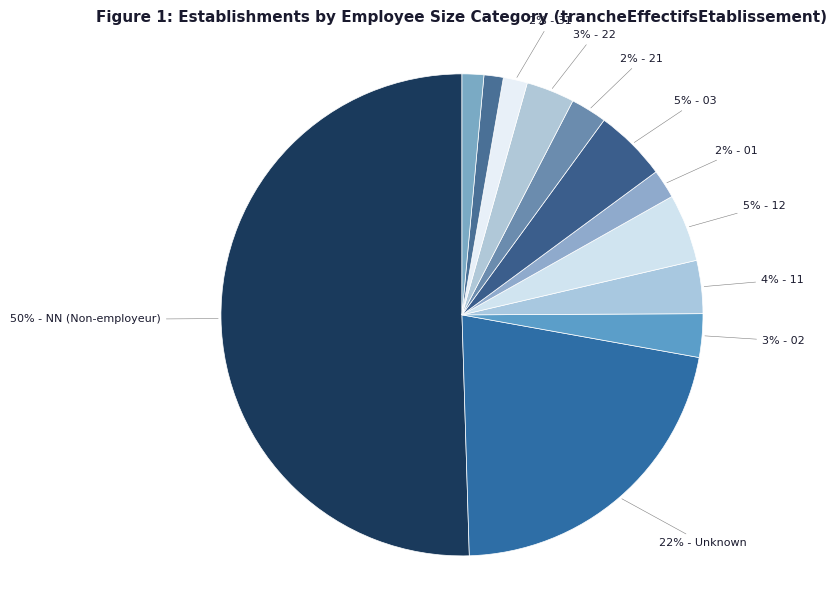

Count the number of slices in the pie.

12